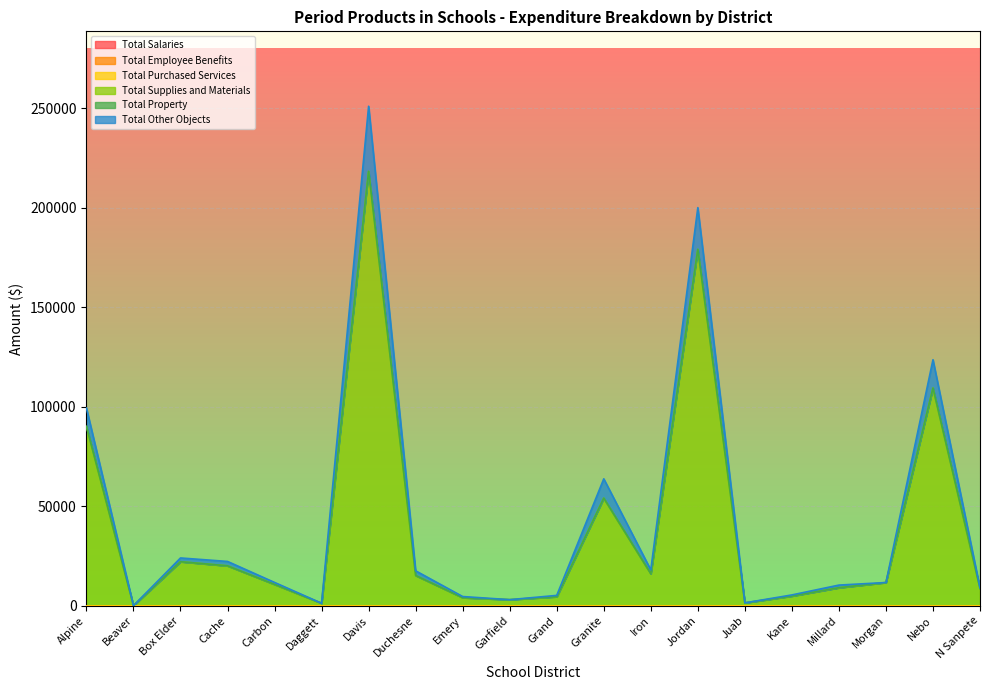

What is the total value across all series at Granite?

63720.0